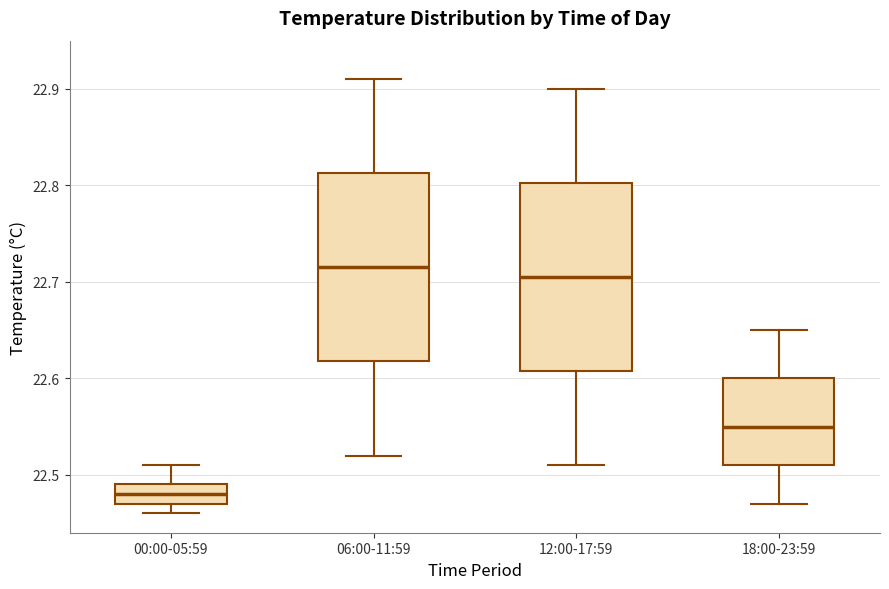

Reading left to right, read every box against the y-axis: the position of its median line, the range the box covers, and the ends of its whiskers. The values are not printed on the chart, so give them approximately, as read against the axis.

00:00-05:59: median 22.48, box 22.47 to 22.49, whiskers 22.46 to 22.51
06:00-11:59: median 22.72, box 22.62 to 22.81, whiskers 22.52 to 22.91
12:00-17:59: median 22.71, box 22.61 to 22.80, whiskers 22.51 to 22.90
18:00-23:59: median 22.55, box 22.51 to 22.60, whiskers 22.47 to 22.65